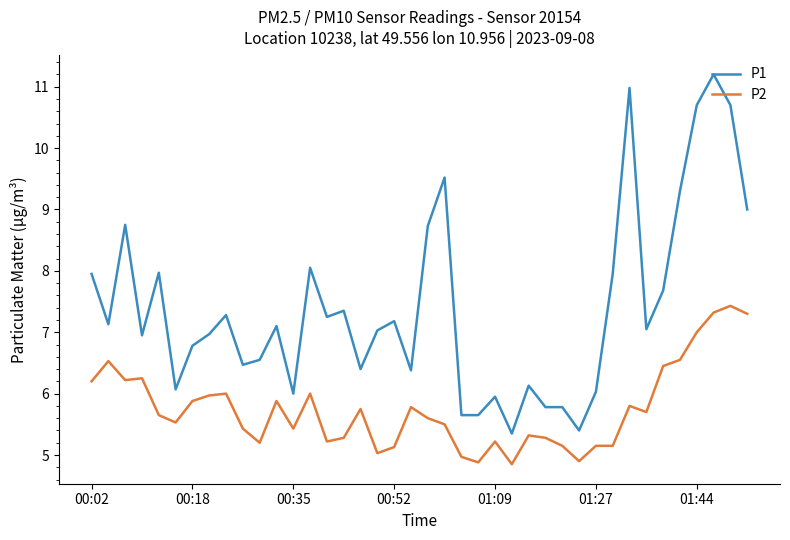

True or false: P2 and P1 intersect in this chart.

False